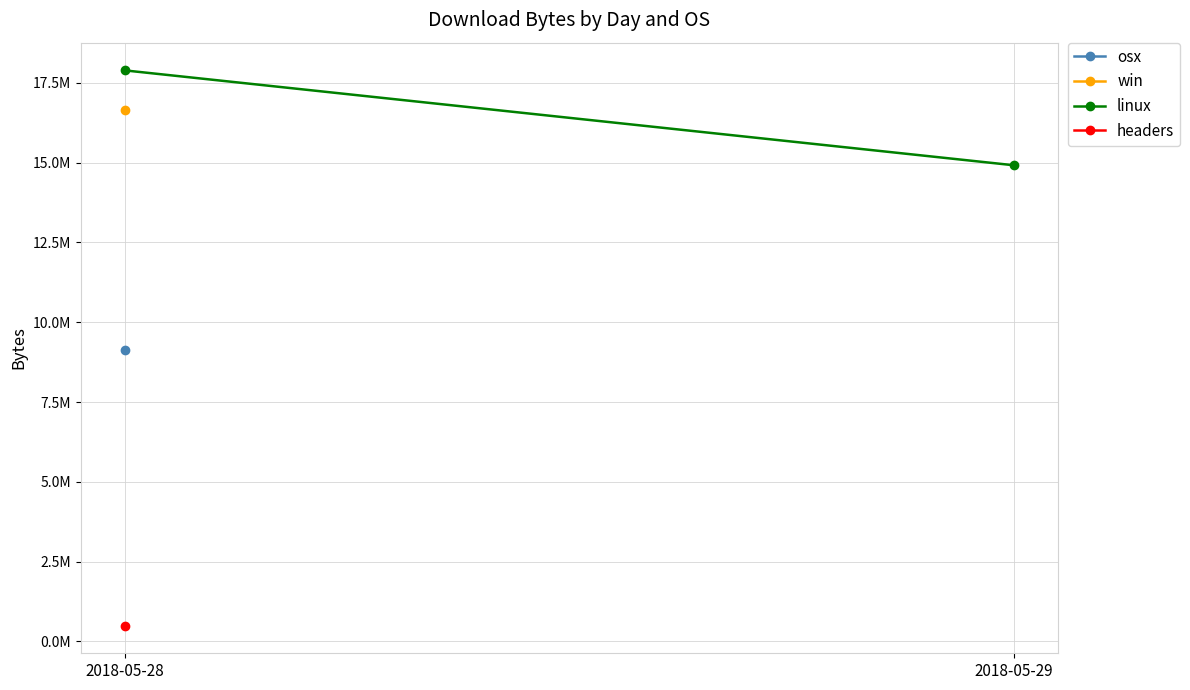

What is the approximate value of linux at 2018-05-28?

17888025.0